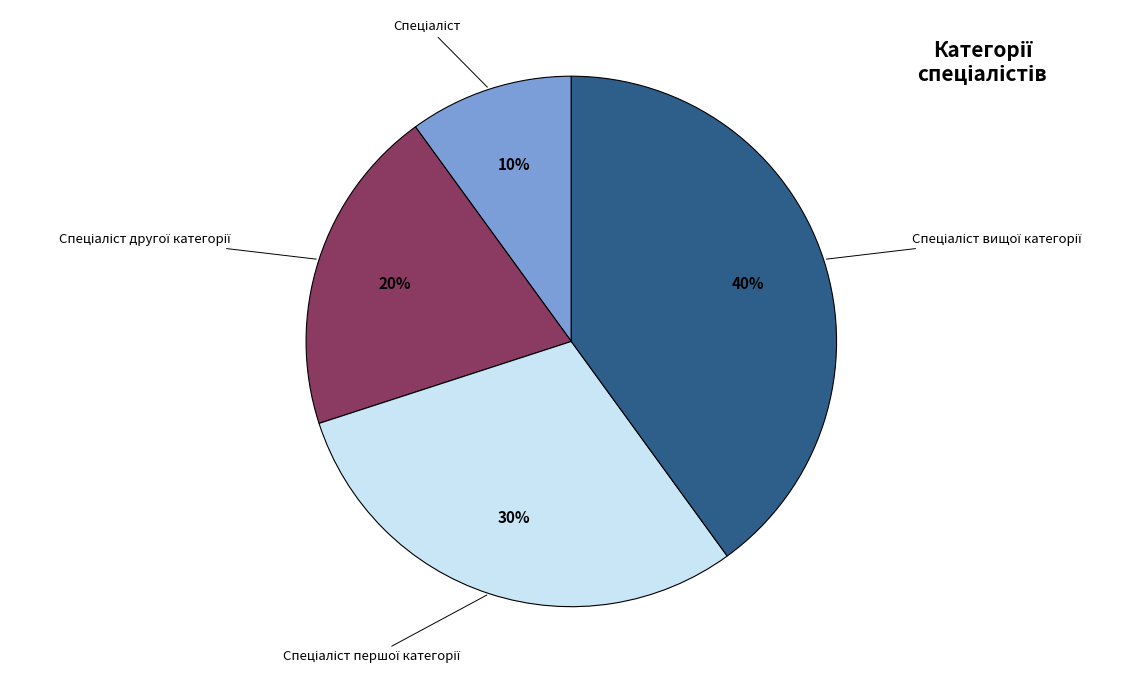

Is there a majority slice in this chart?

No